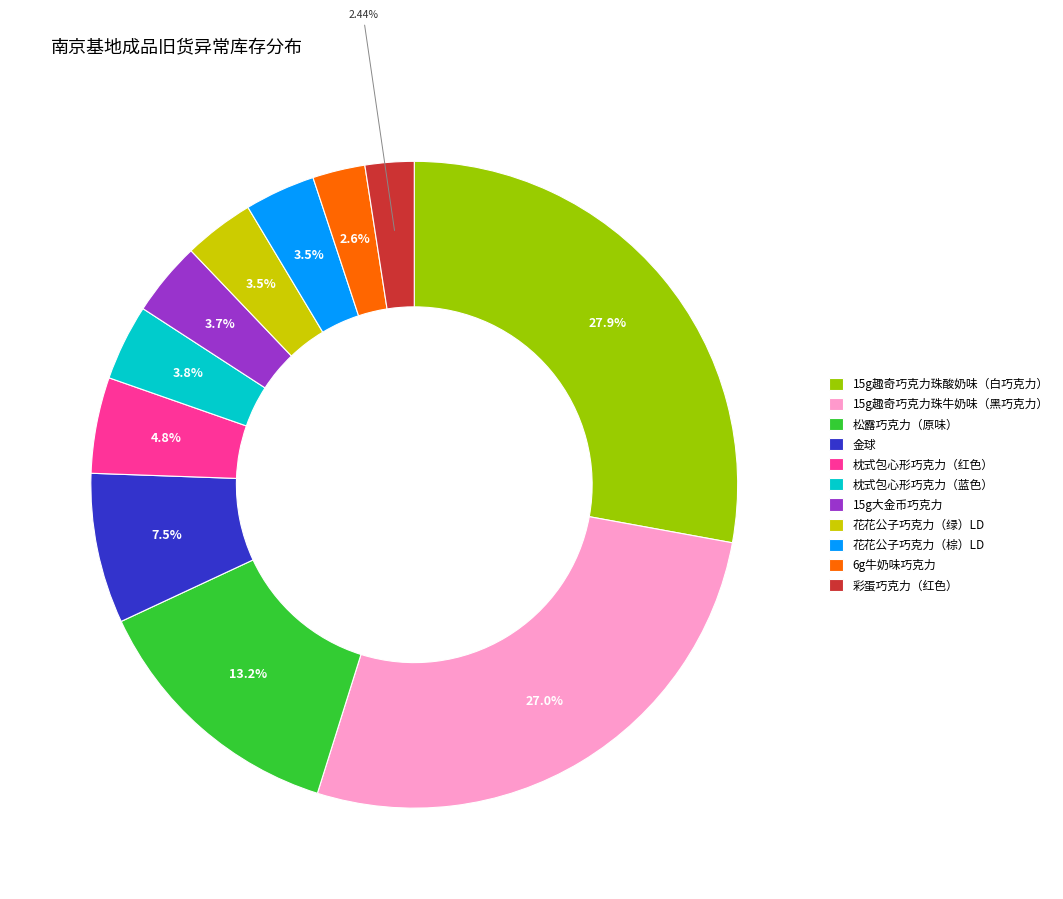

What percentage is the 枕式包心形巧克力（蓝色） slice, to the nearest percent?

4%